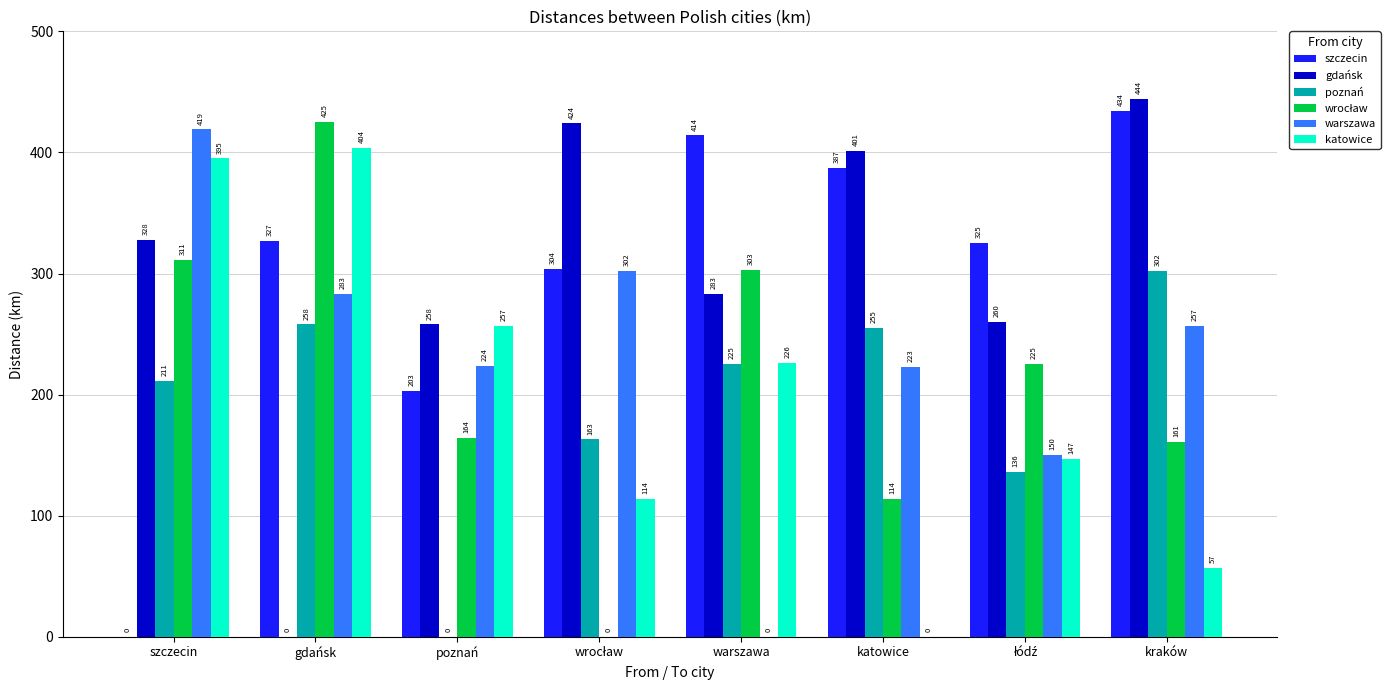

How many series are shown in this chart?

6